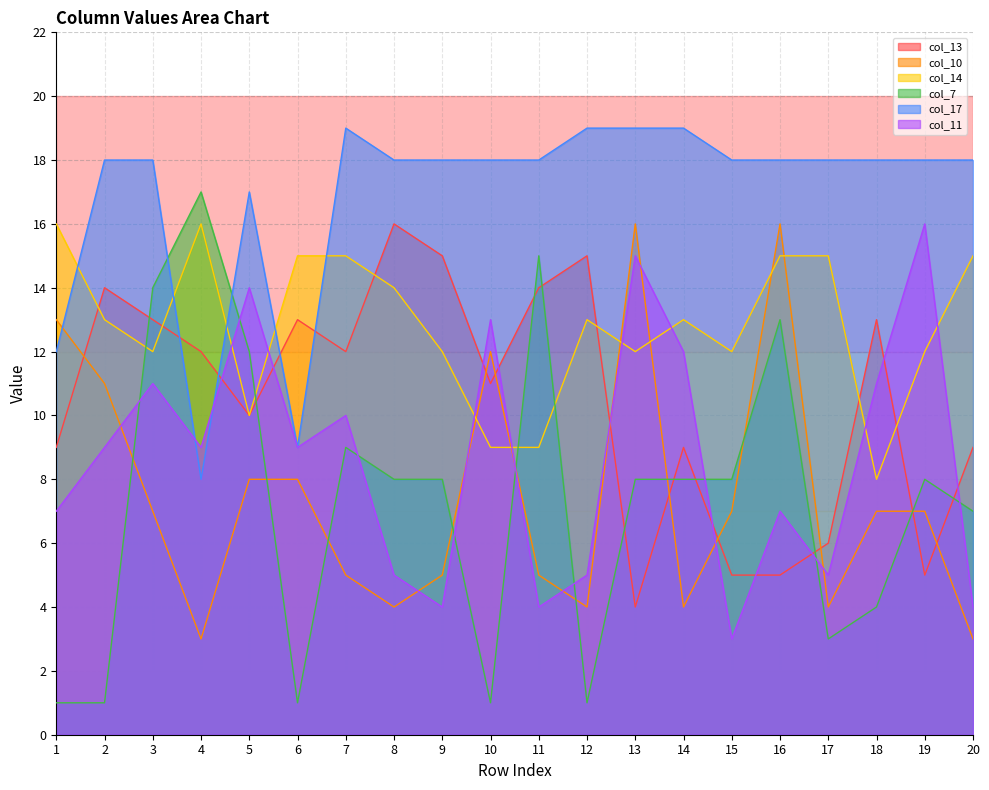

What is the total value across all series at 7?

70